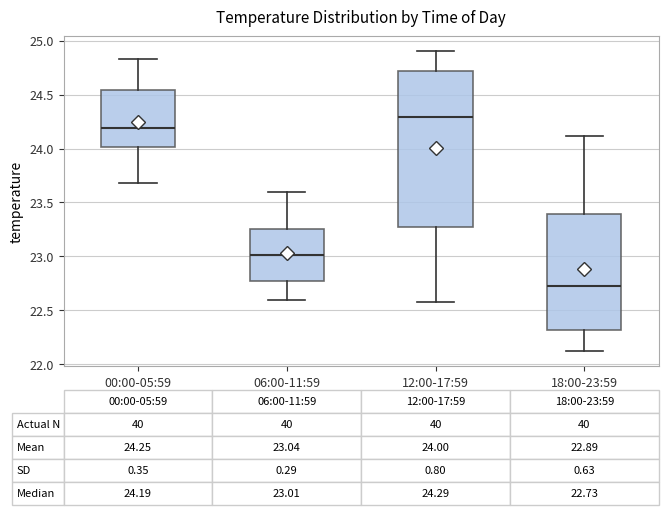

Which box is the tallest, from its lower edge to its upper edge?

12:00-17:59